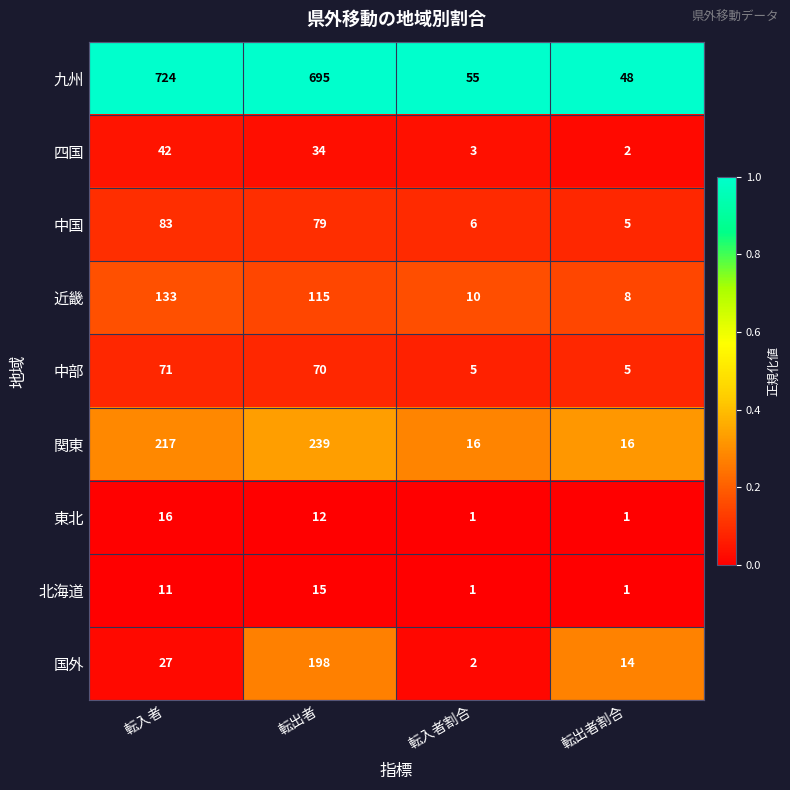

At which label does 中部 reach its peak?

転入者